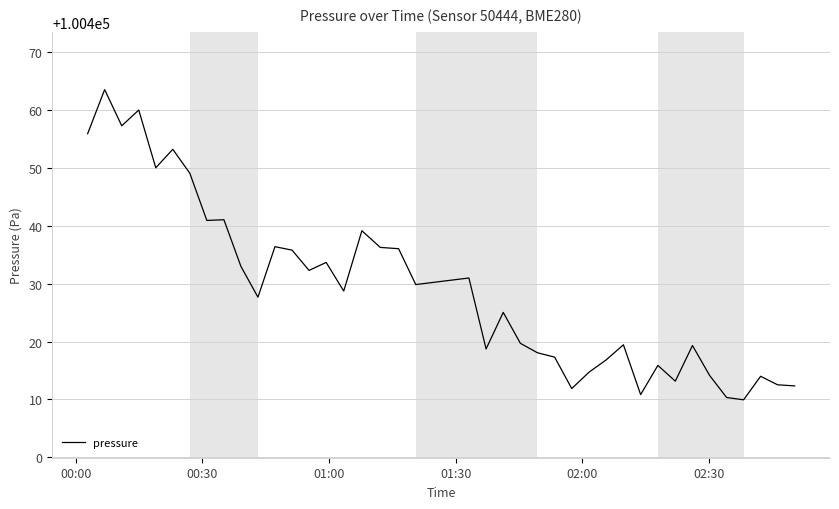

What is the difference between the maximum and minimum values?

53.6